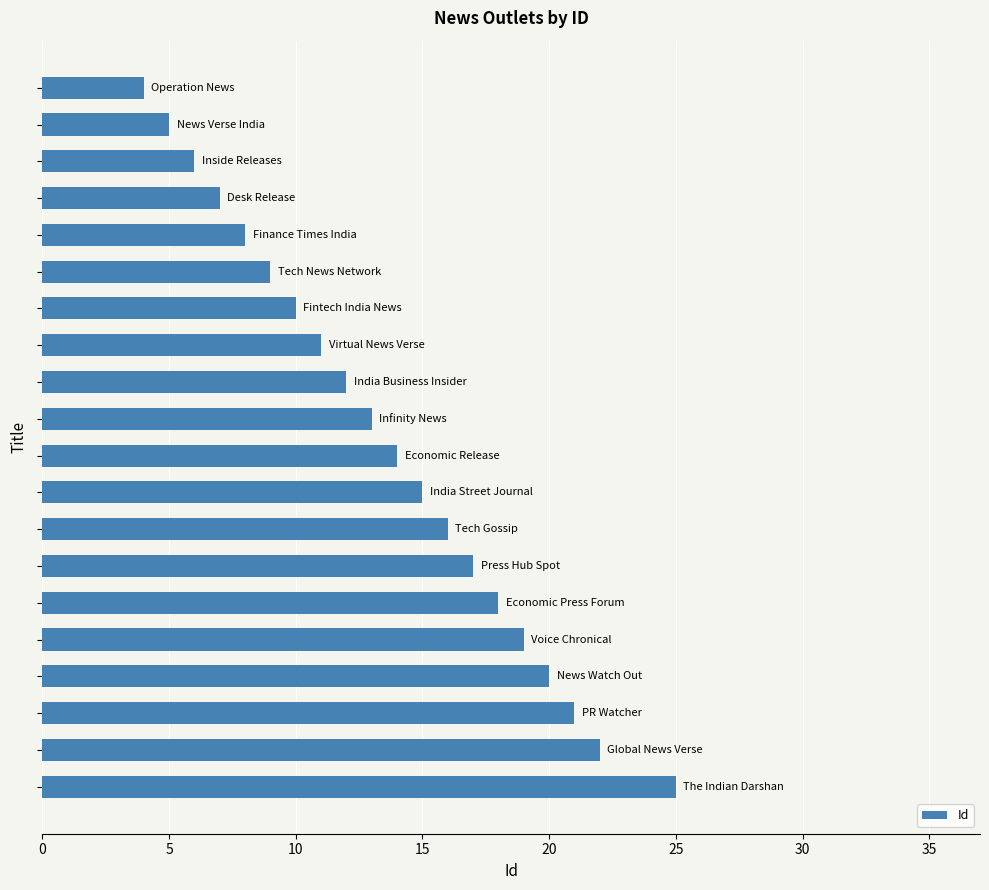

What is the difference between the maximum and minimum values?

21